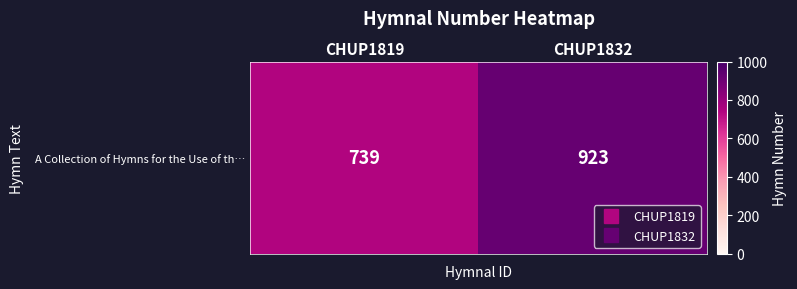

Count the values in the range 739 to 923.

2